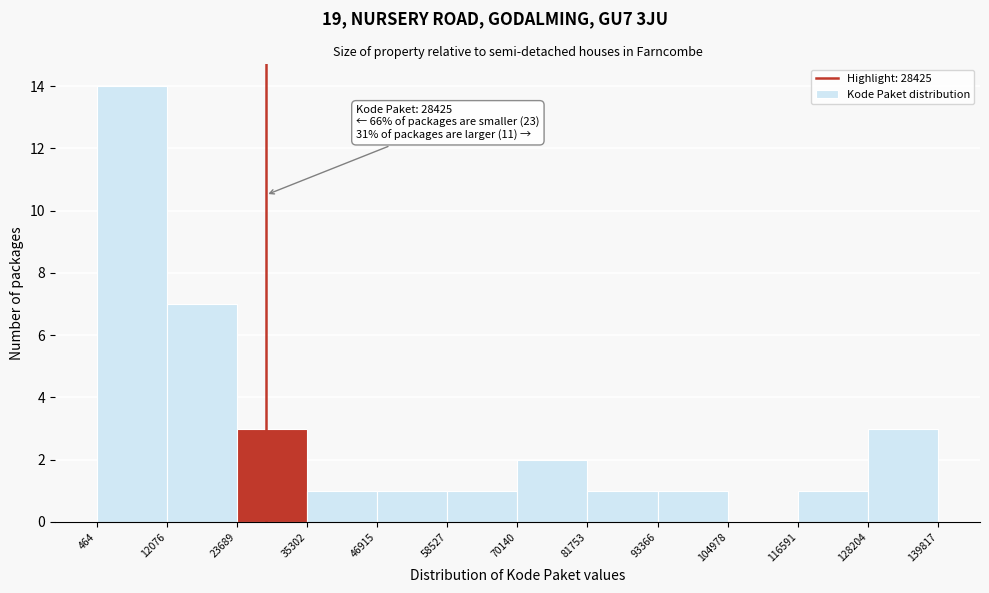

Which range on the x-axis has the tallest bar?

464 to 12076